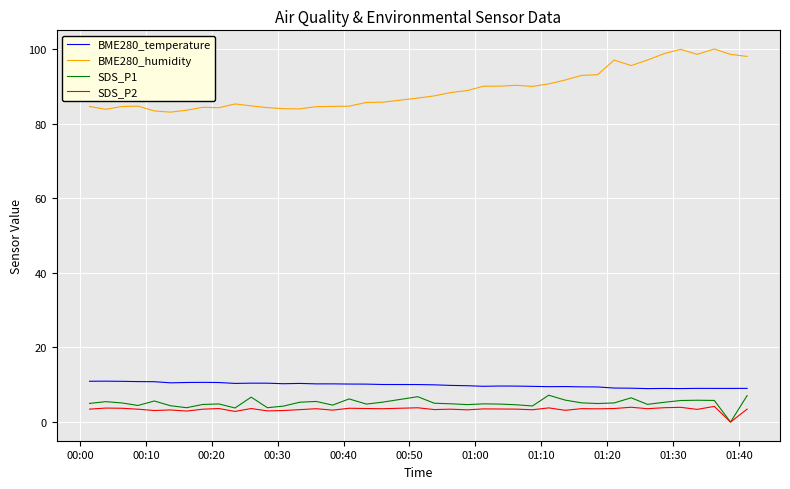

Which series has the widest spread of values?

BME280_humidity